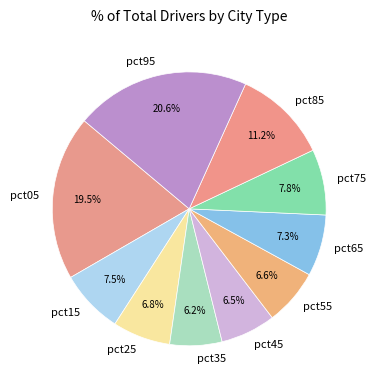

The pct85 slice represents 1% of the pie. True or false?

False